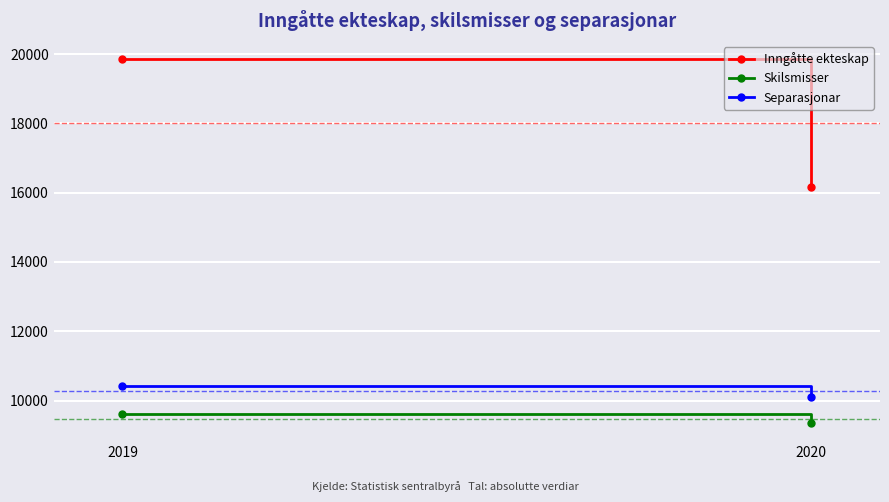

What is the lowest value of the Inngåtte ekteskap series?

16151